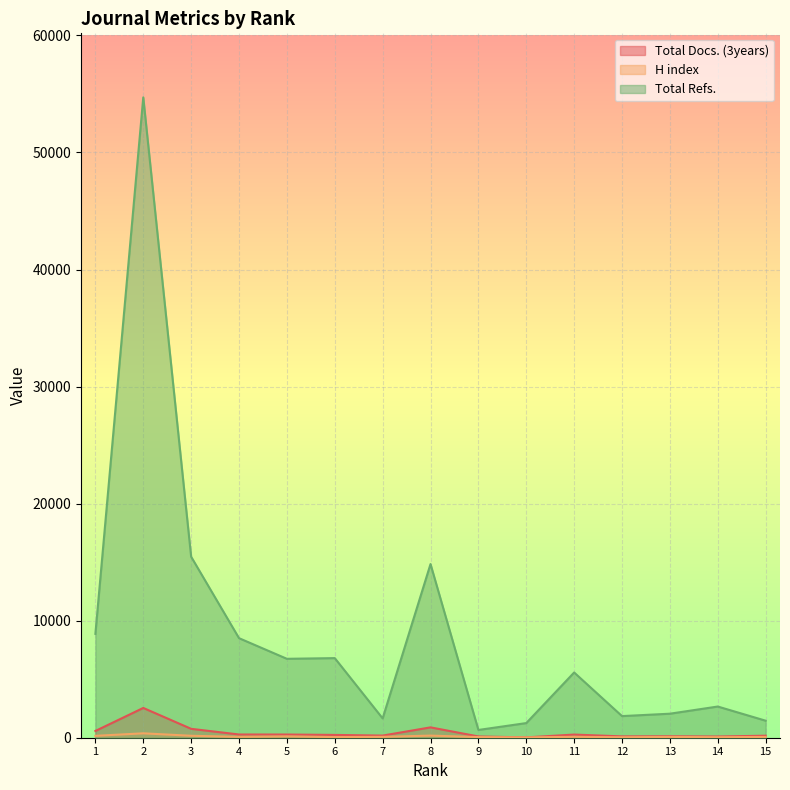

True or false: H index and Total Refs. cross at least once.

False